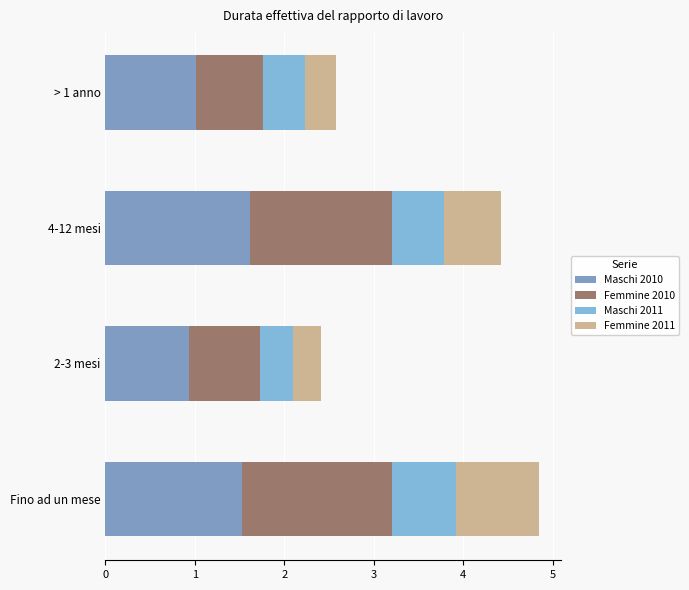

How many data points does each series have?

4